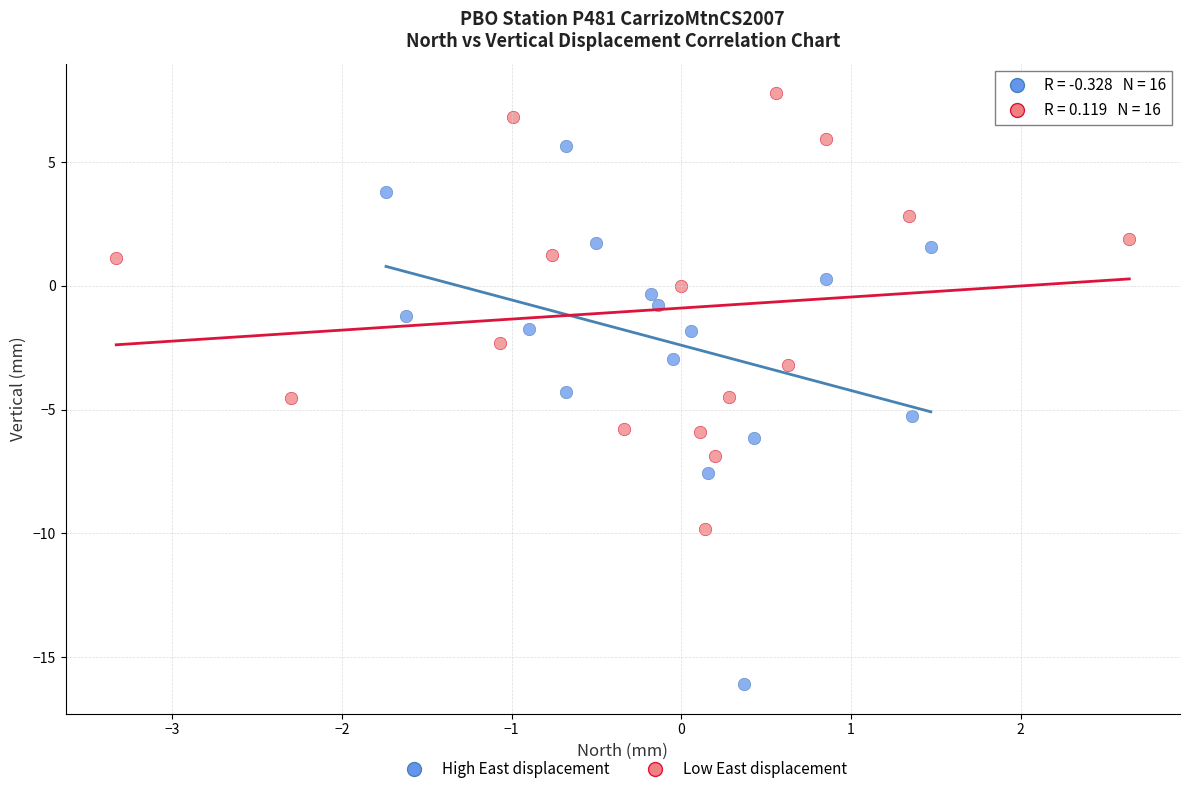

Which series contains the lowest Y value?

High East displacement